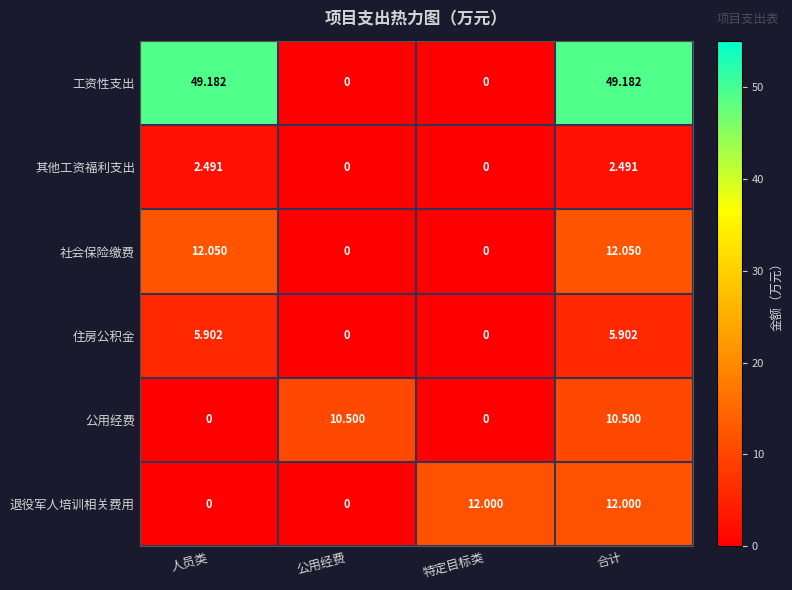

Where does the 社会保险缴费 series first go above 12?

人员类